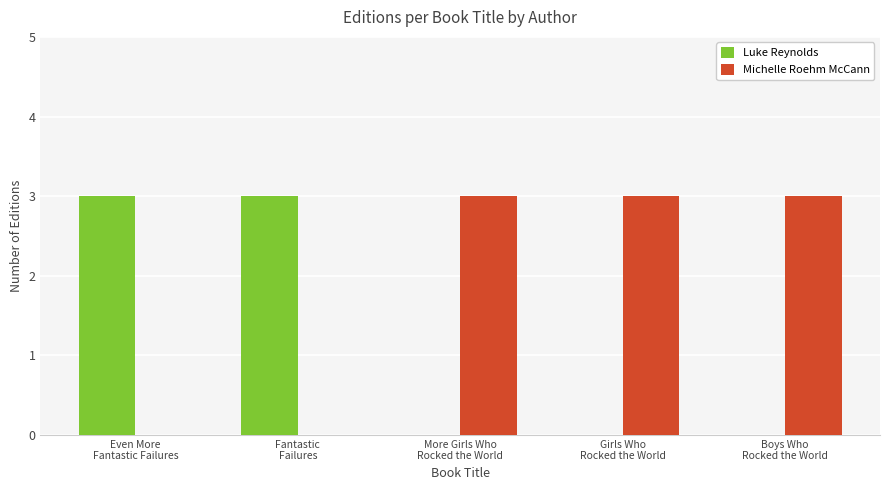

Which series has the largest total across all categories?

Michelle Roehm McCann